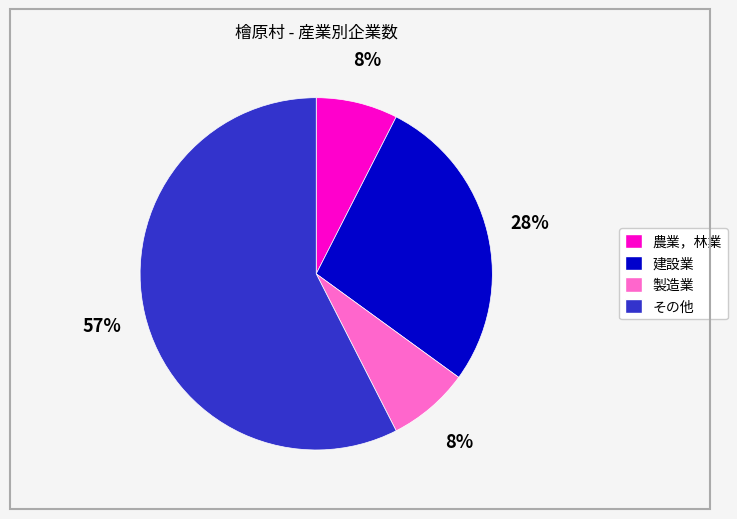

Does any single category account for the majority?

Yes